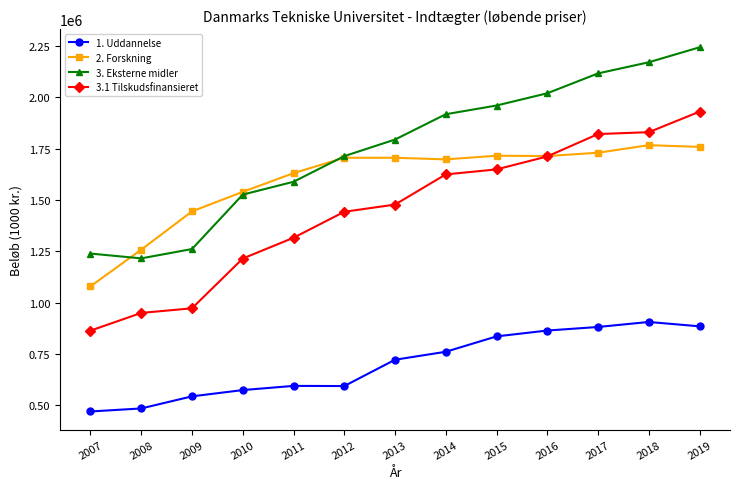

The value of 2. Forskning at 2012 is 2795413.3. True or false?

False